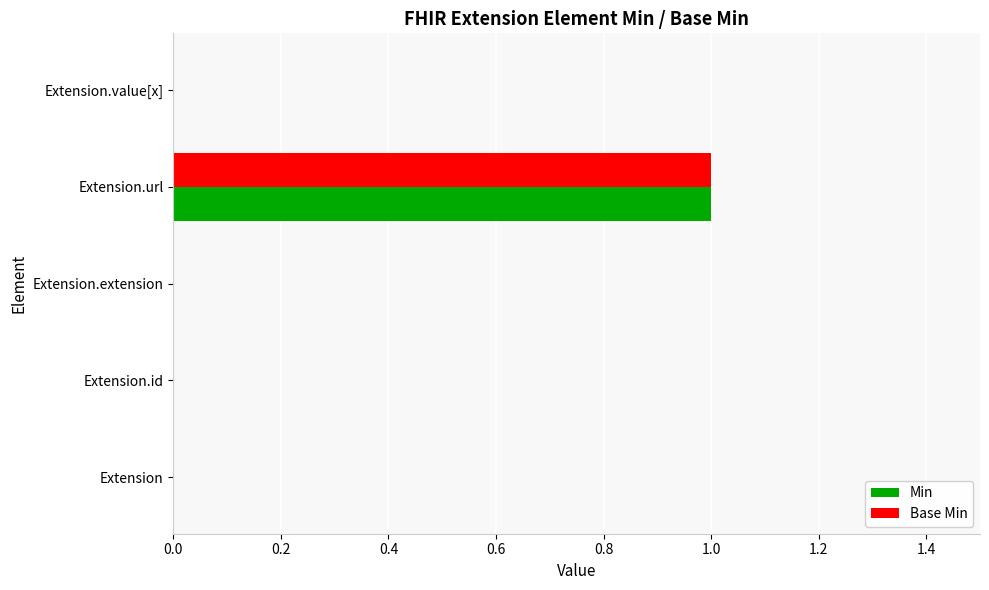

Count the number of data series in this chart.

2